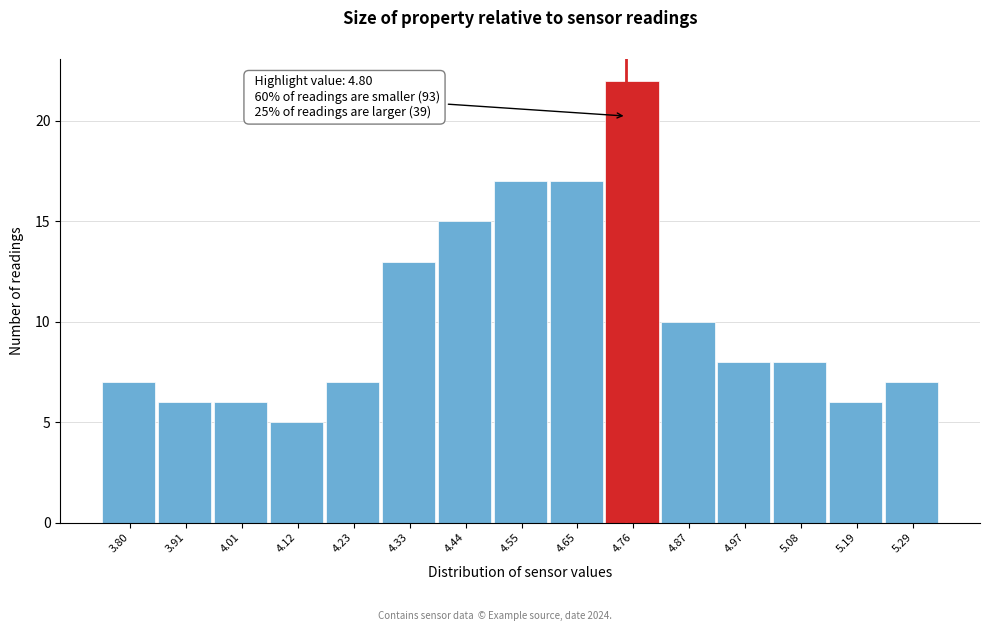

Reading left to right, transcribe all the data shown in this chart.

7	6	6	5	7	13	15	17	17	22	10	8	8	6	7